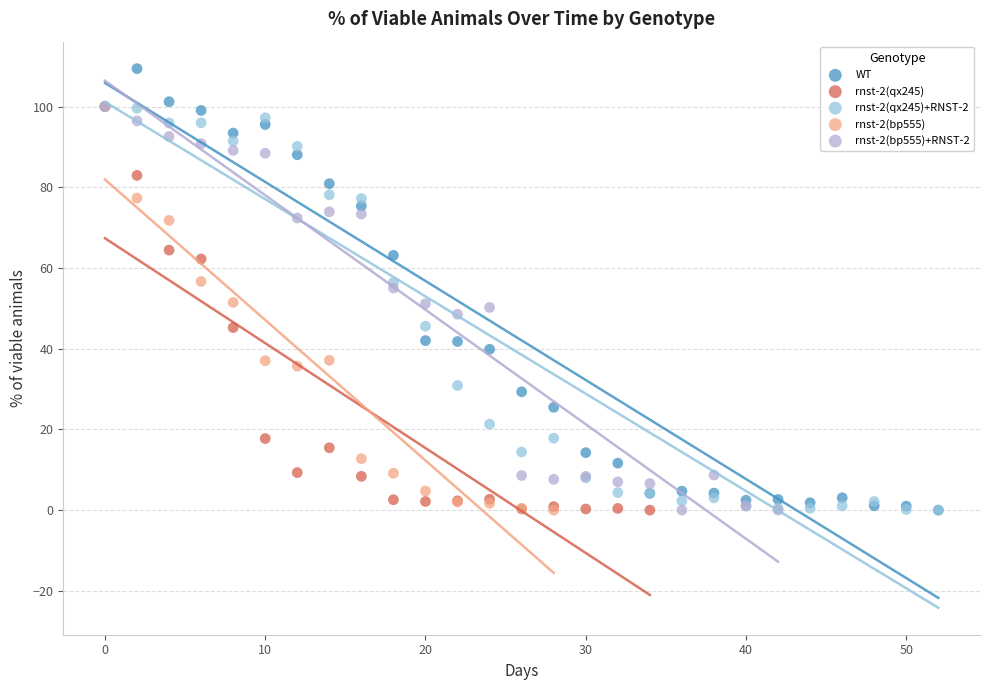

What are all the series names shown in the legend?

WT, rnst-2(qx245), rnst-2(qx245)+RNST-2, rnst-2(bp555), rnst-2(bp555)+RNST-2